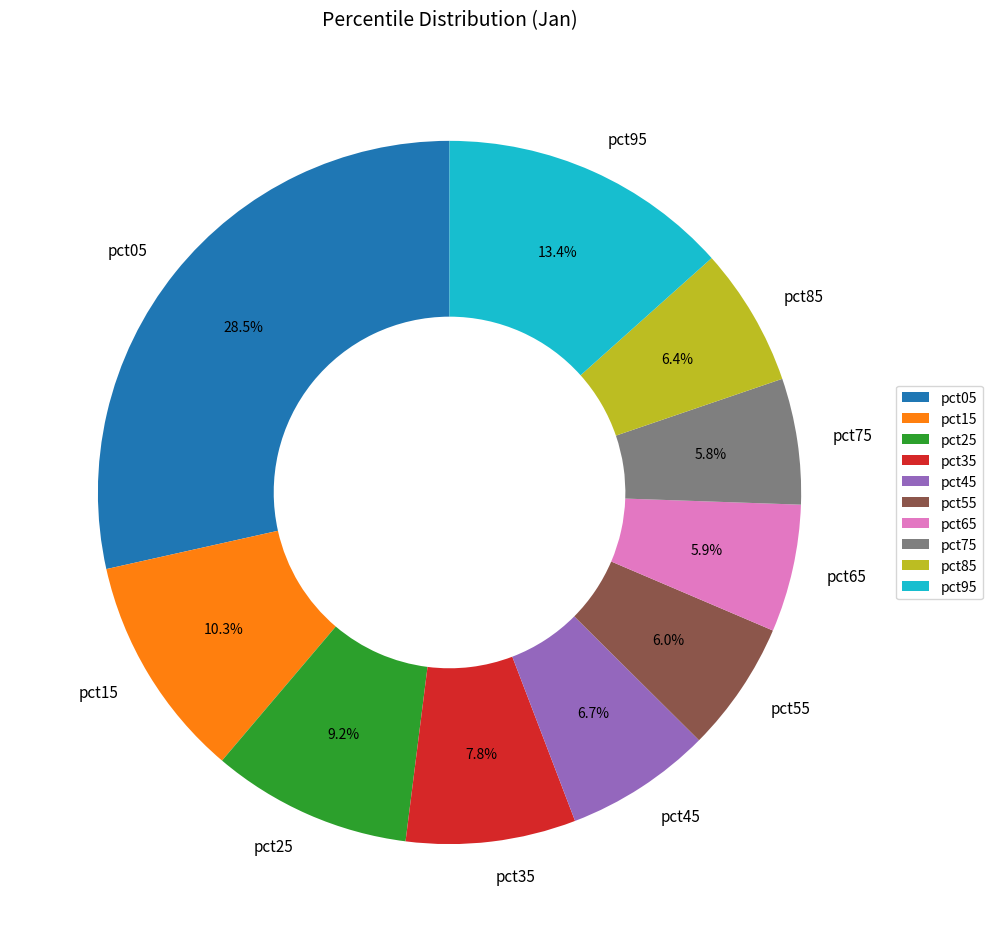

Count the number of slices in the pie.

10